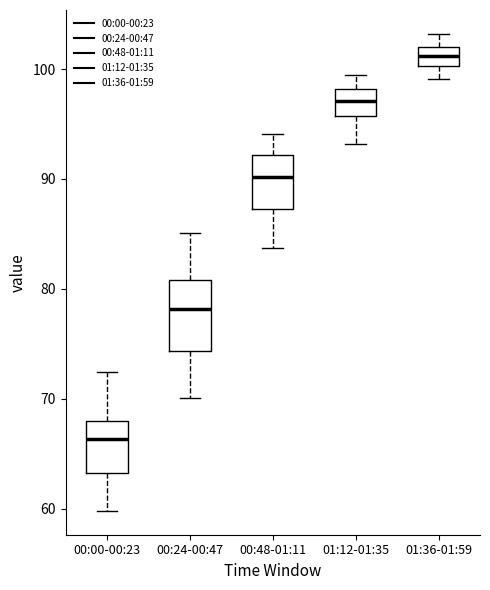

Reading left to right, read every box against the y-axis: the position of its median line, the range the box covers, and the ends of its whiskers. The values are not printed on the chart, so give them approximately, as read against the axis.

00:00-00:23: median 66, box 63 to 68, whiskers 60 to 72
00:24-00:47: median 78, box 74 to 81, whiskers 70 to 85
00:48-01:11: median 90, box 87 to 92, whiskers 84 to 94
01:12-01:35: median 97, box 96 to 98, whiskers 93 to 100
01:36-01:59: median 101, box 100 to 102, whiskers 99 to 103